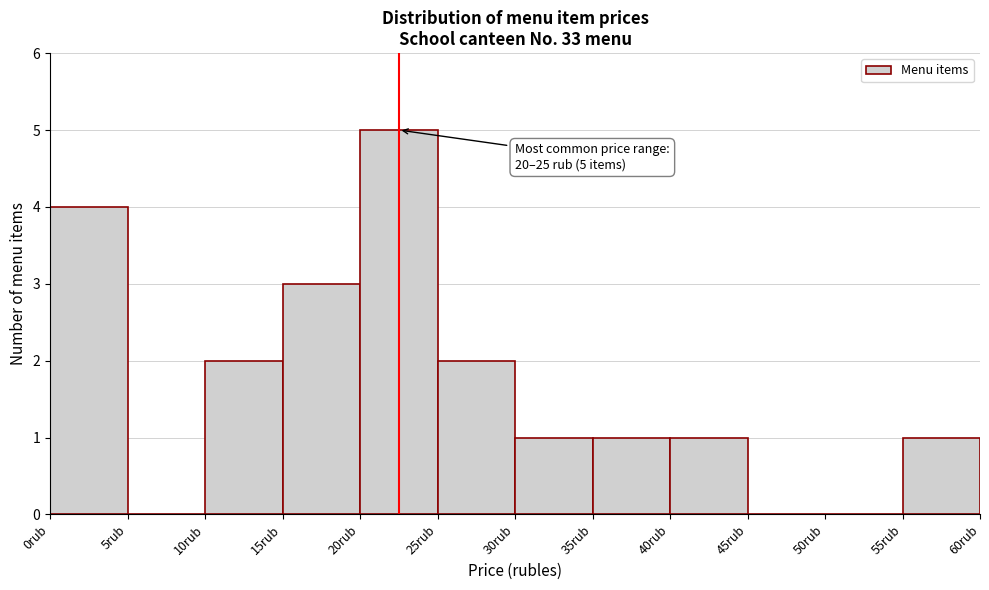

Over which range of the x-axis is the bar tallest?

20 to 25